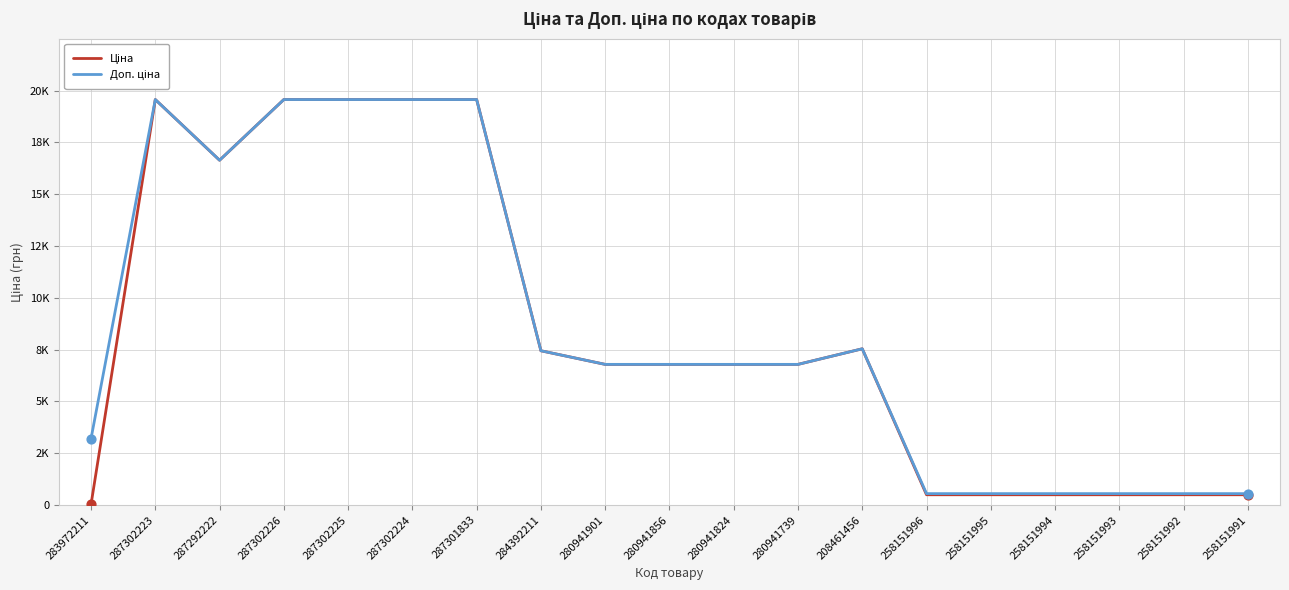

Which series has the largest total across all categories?

Доп. ціна